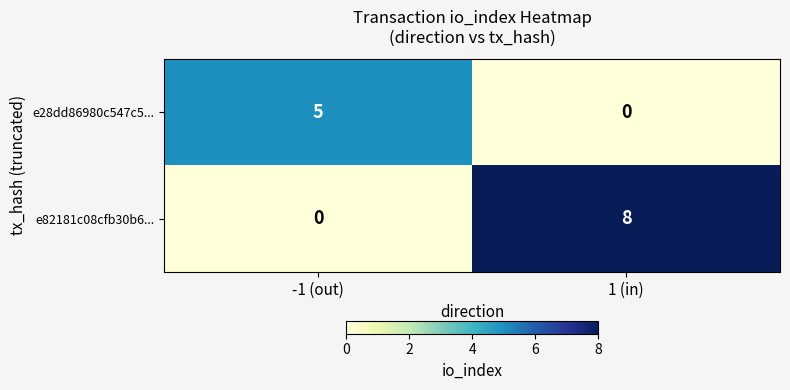

What is the difference between the e28dd86980c547c5... values at -1 (out) and 1 (in)?

5